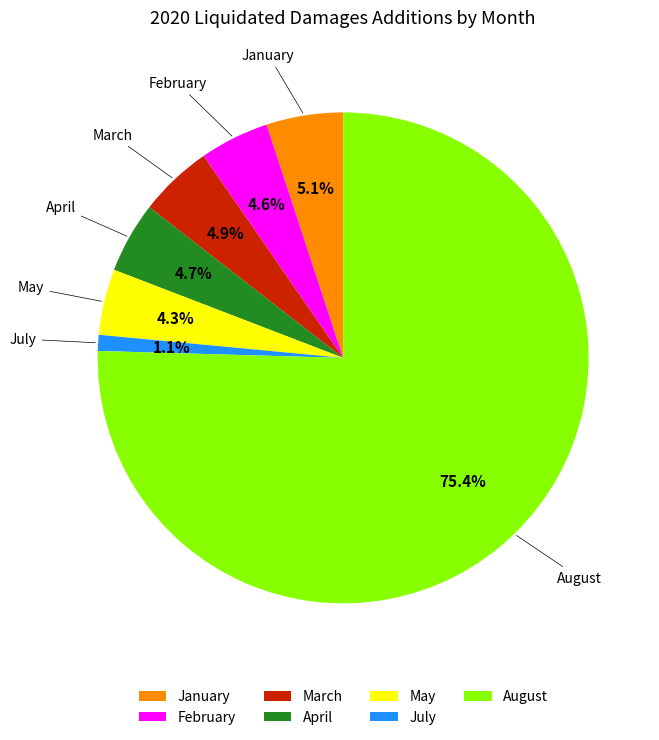

What is the smallest slice in the pie chart?

July